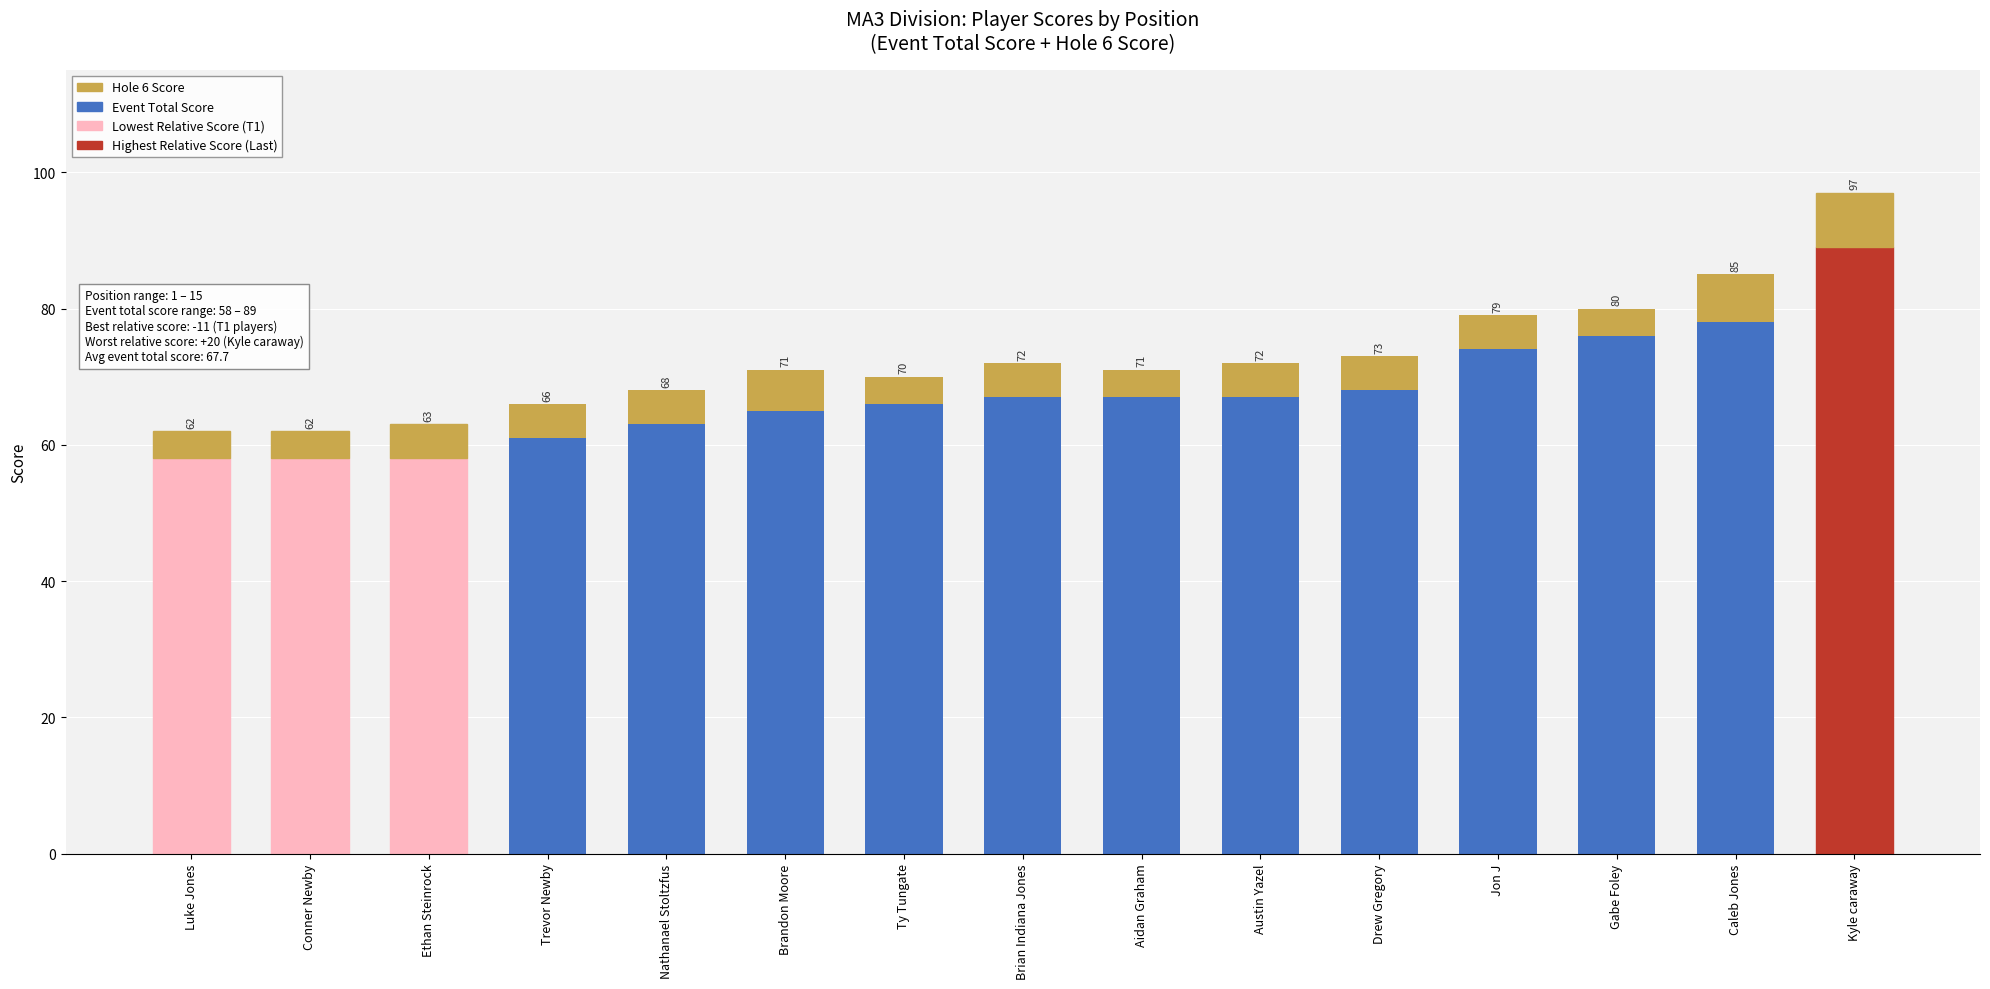

How many bars are there in total?

15